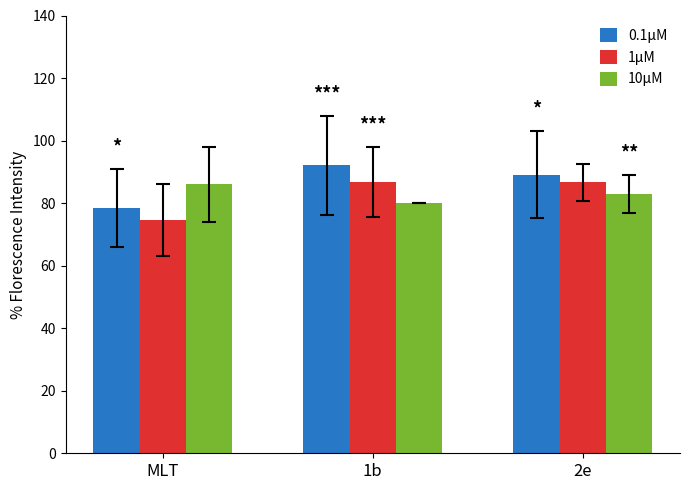

Which series changed the most between MLT and 1b?

0.1μM